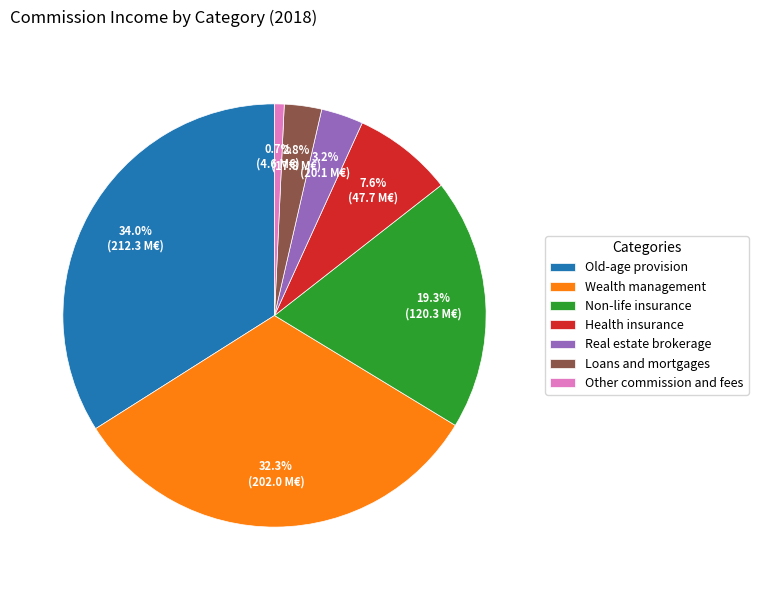

Approximately how many times larger is the value at Loans and mortgages compared to Health insurance?

0.4